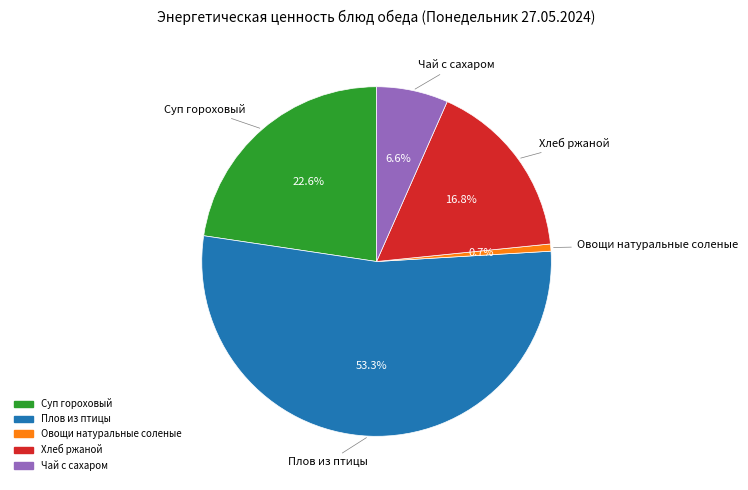

Is it true that Суп гороховый is 23% of the pie?

True